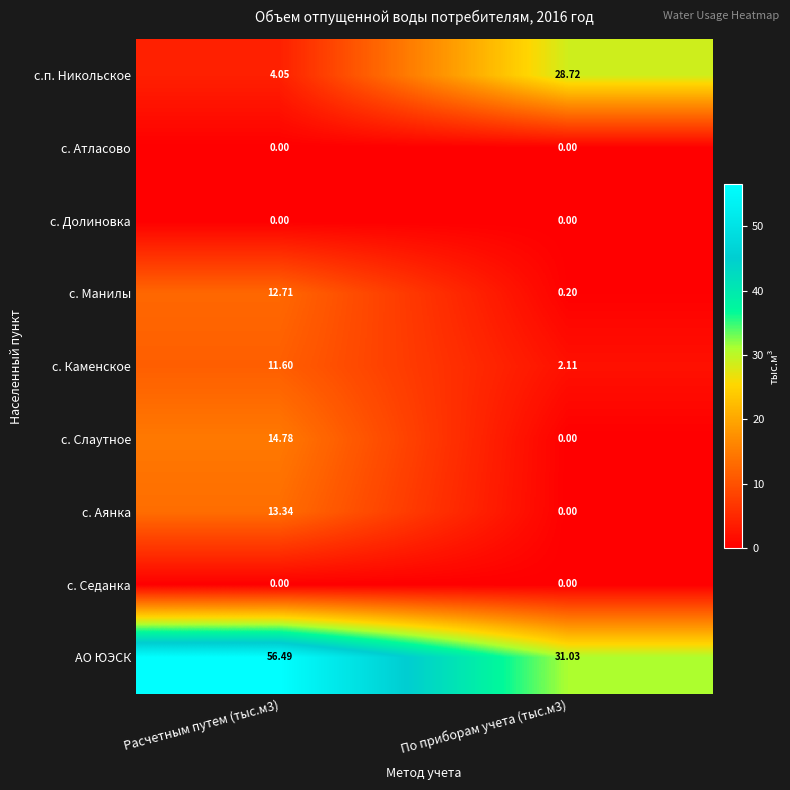

How many data points in АО ЮЭСК are above 56?

1